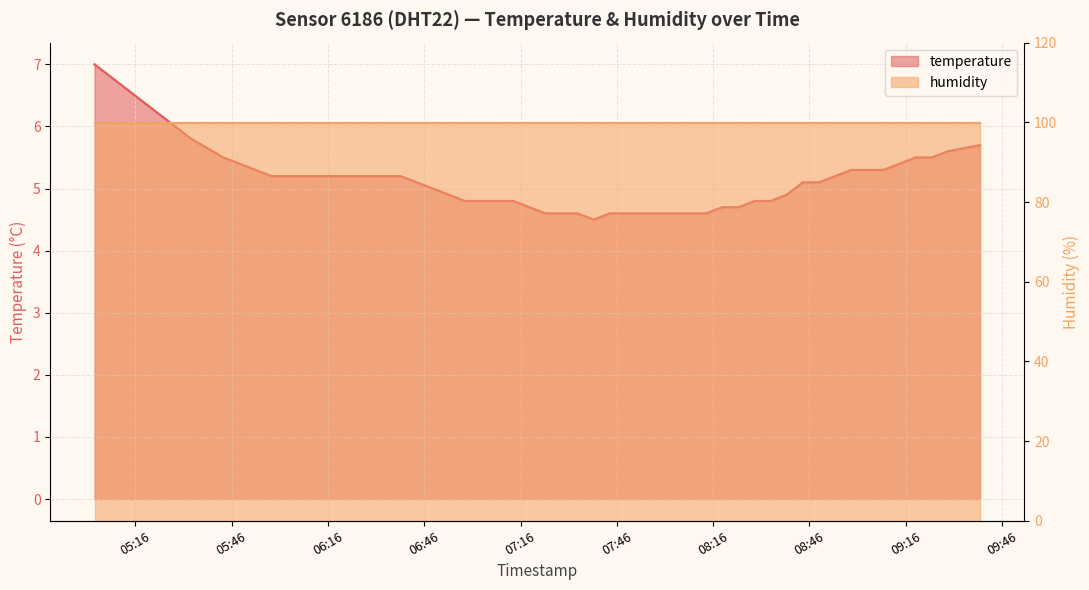

At which label is the value closest to 5?

2024-01-25T06:53:41